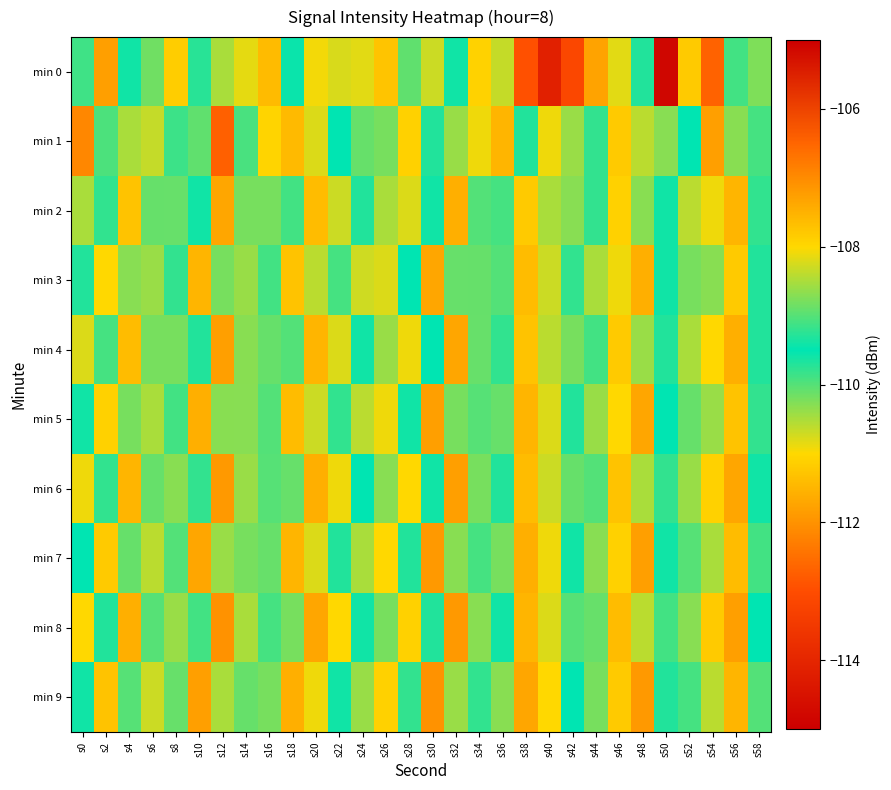

Which series has the largest range (max minus min)?

min 0